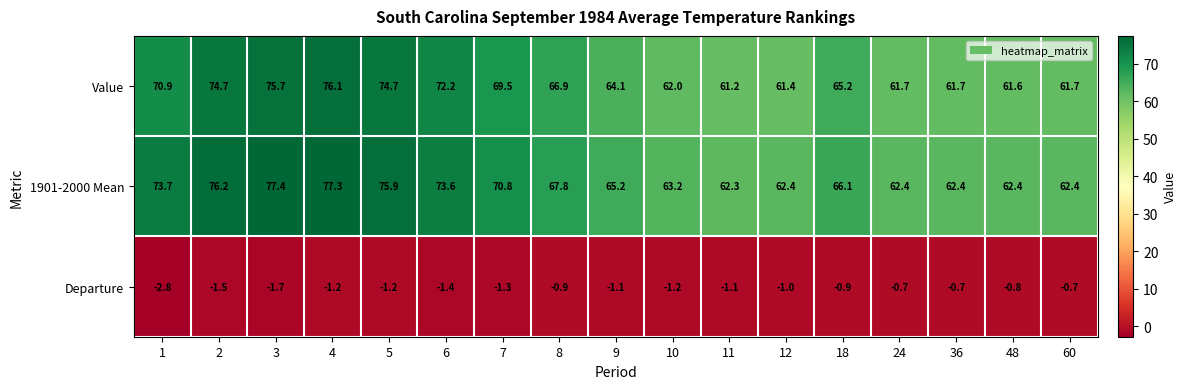

What is the difference between the highest and lowest values at 1?

76.5